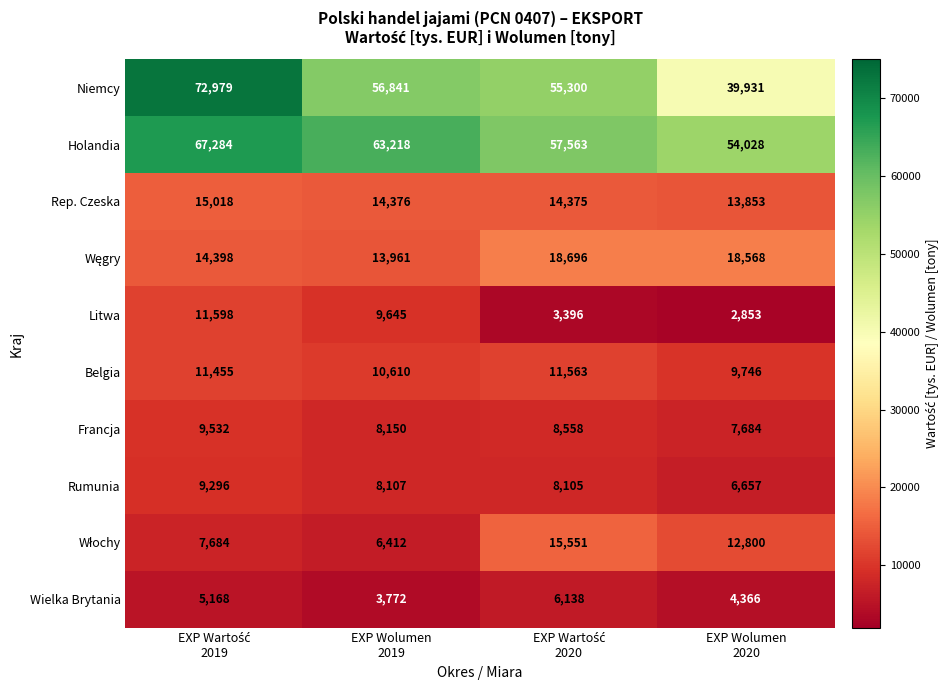

Count the Francja values in the range 8150 to 9532.

3